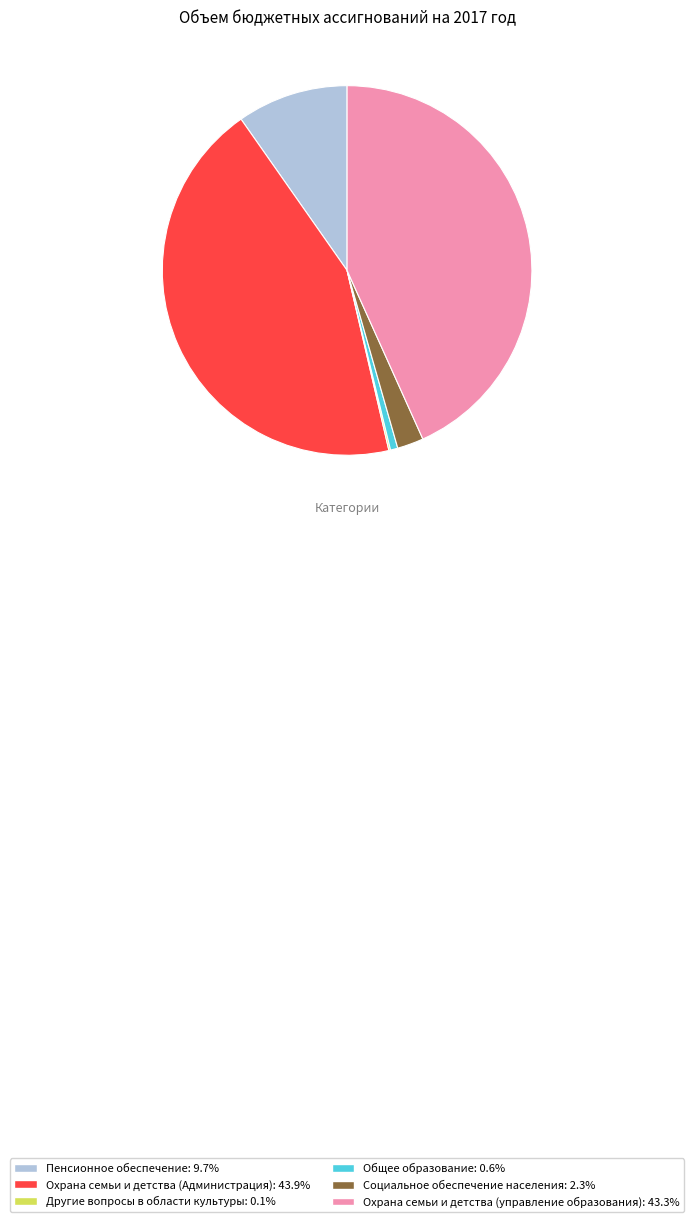

Which has a higher value, Пенсионное обеспечение or Общее образование?

Пенсионное обеспечение